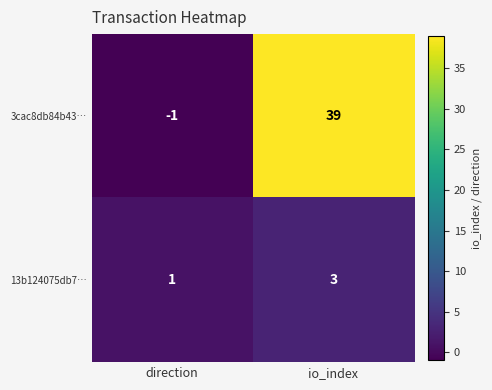

Rank the series by their average value, from lowest to highest.

13b124075db7…, 3cac8db84b43…